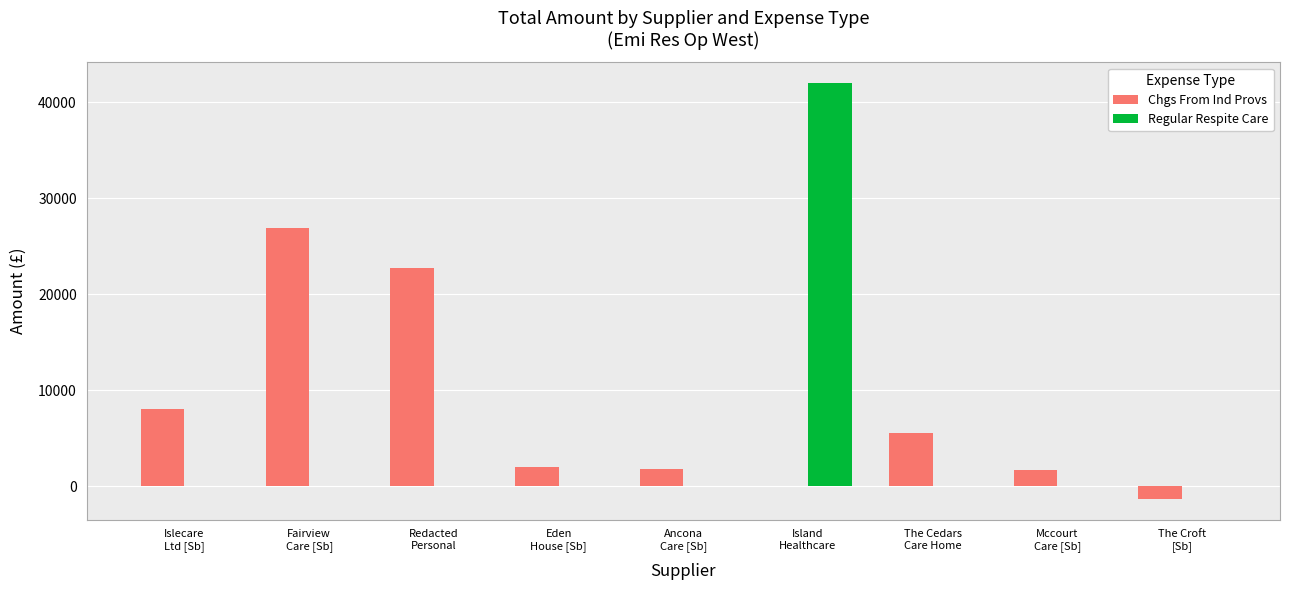

Which series has the largest total across all categories?

Chgs From Ind Provs